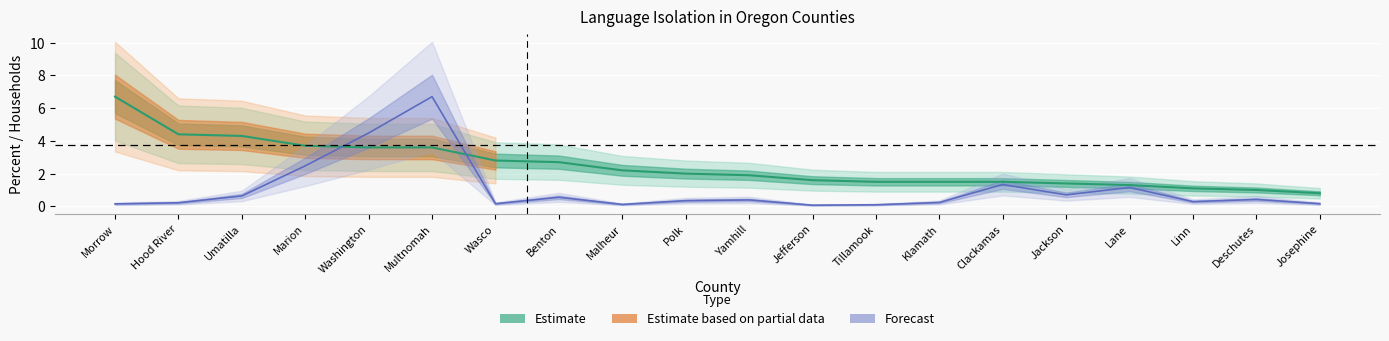

Which has a higher value, Umatilla or Marion?

Umatilla